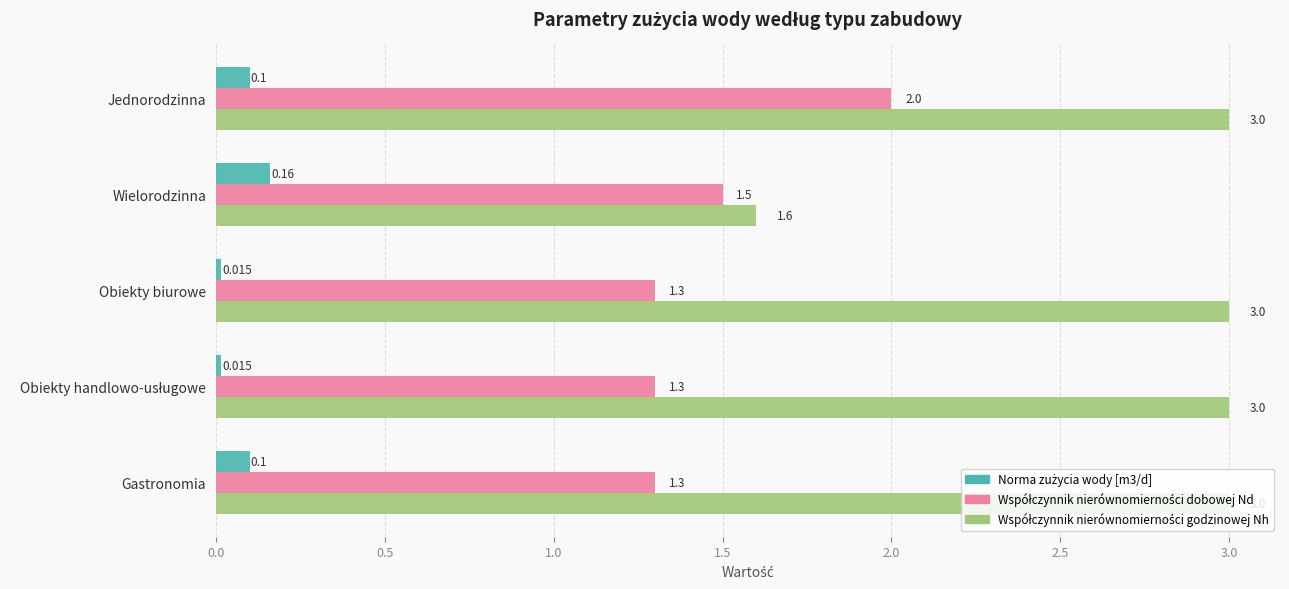

At which category is the sum across all series the highest?

Jednorodzinna